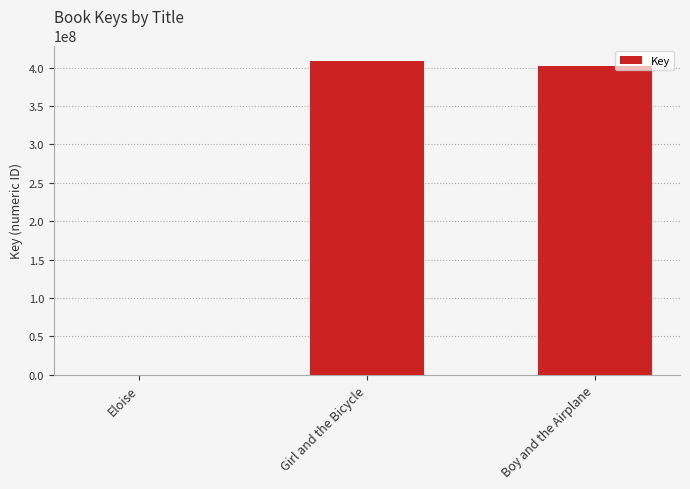

Approximately how many times larger is the value at Girl and the Bicycle compared to Boy and the Airplane?

1.0